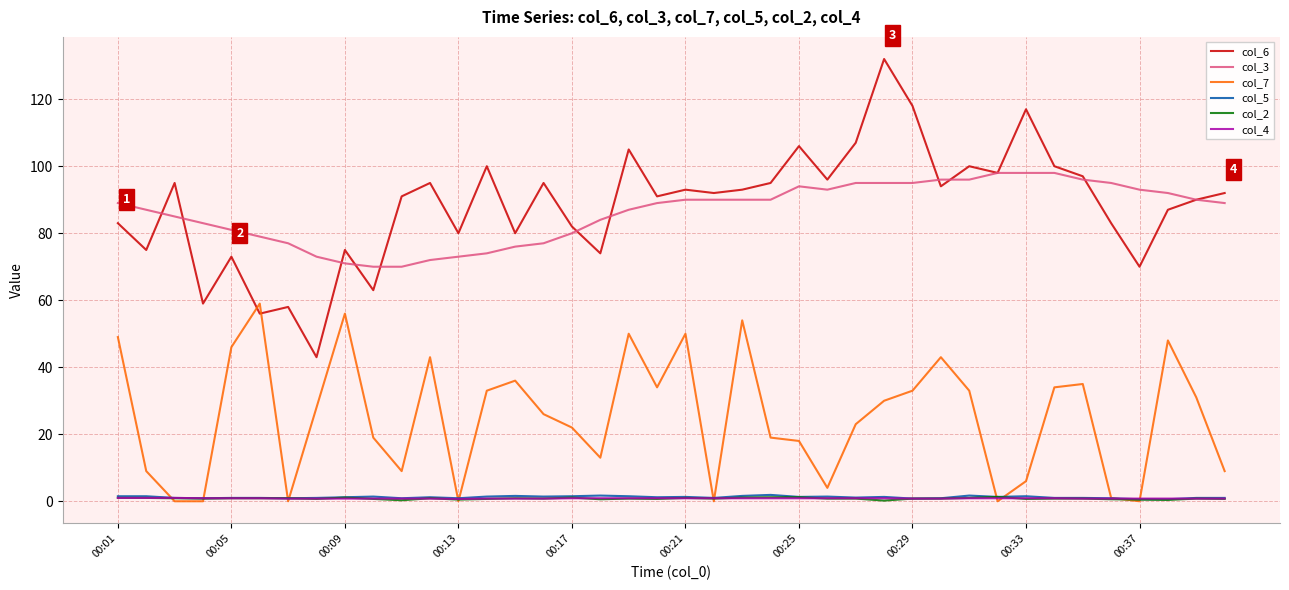

What is the maximum value for col_6?

132.0